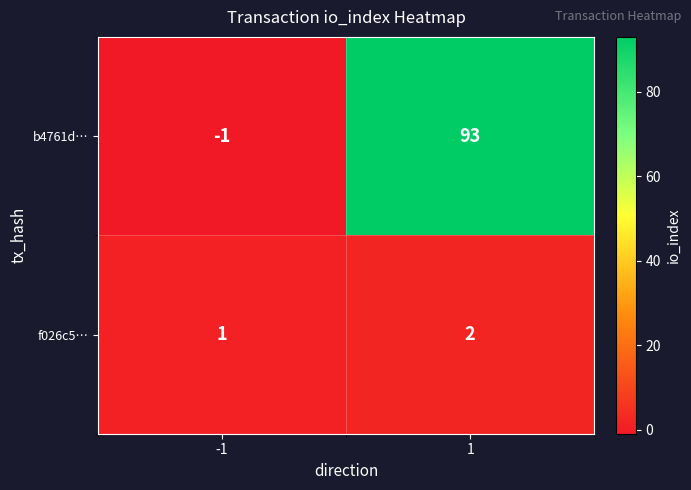

Which series has the largest range (max minus min)?

b4761d…